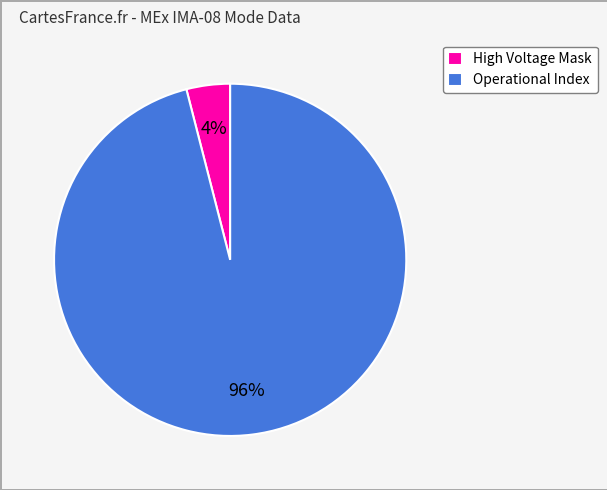

Which category accounts for the majority?

Operational Index